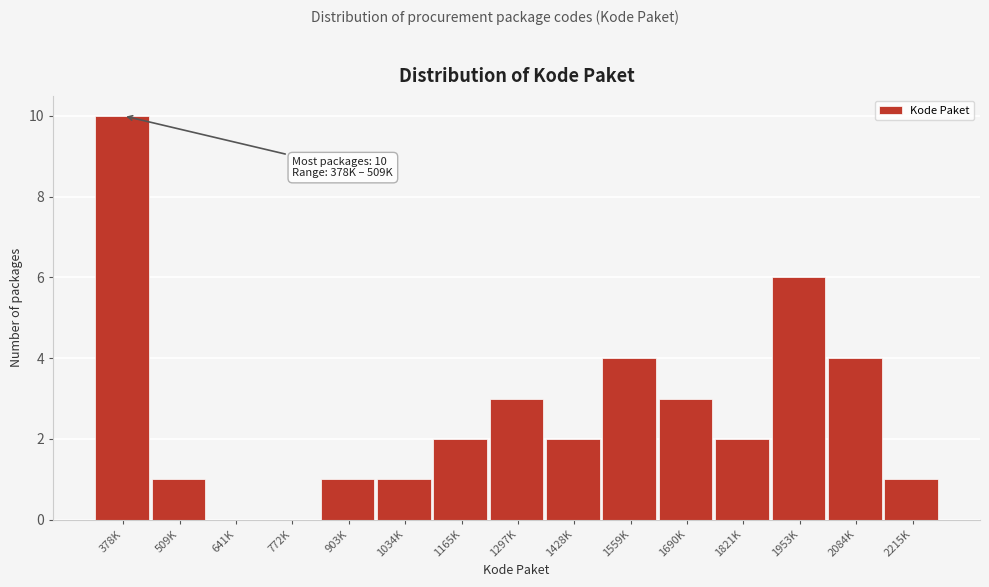

Reading left to right, list all the values displayed in this chart.

378K=10	509K=1	641K=0	772K=0	903K=1	1034K=1	1165K=2	1297K=3	1428K=2	1559K=4	1690K=3	1821K=2	1953K=6	2084K=4	2215K=1